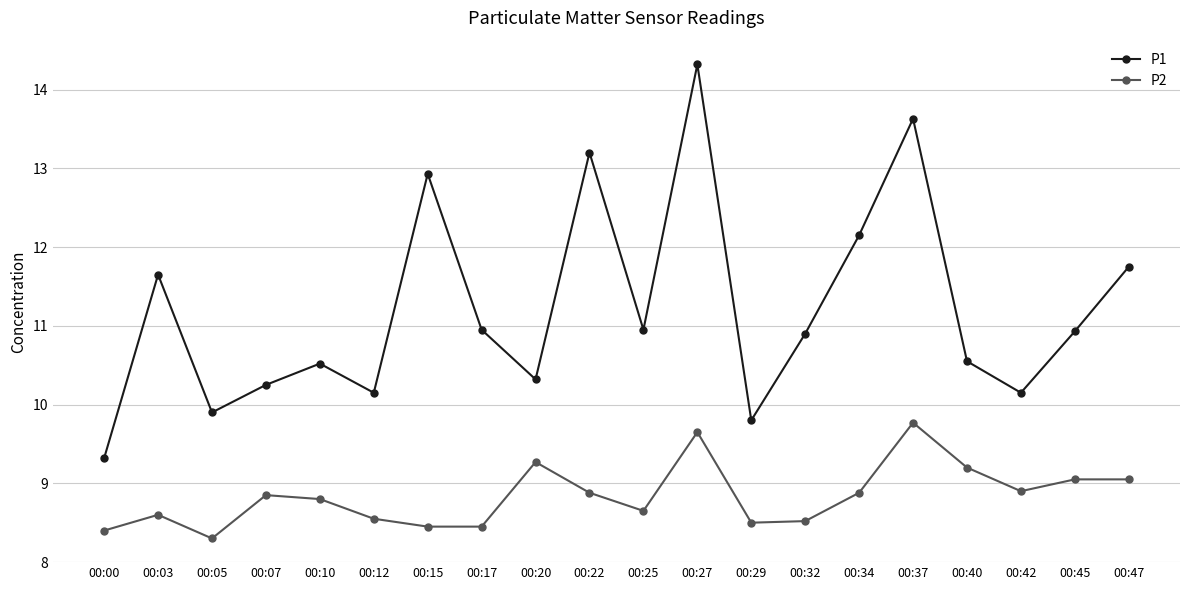

What is the sum of all P2 values?

176.7